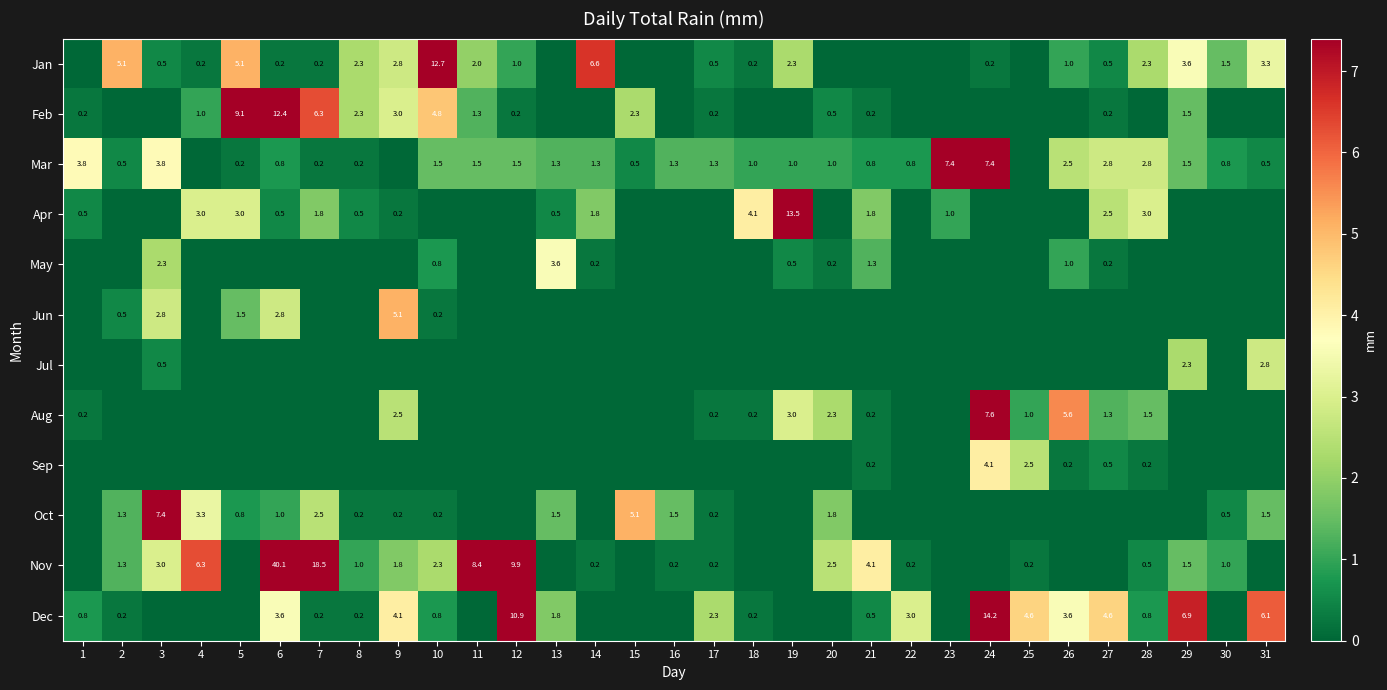

The Aug series shows 0.2 at 18. True or false?

True